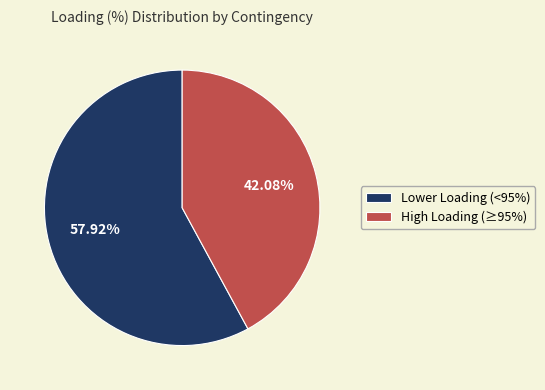

Is the sum of High Loading (≥95%) and Lower Loading (<95%) greater than half?

Yes